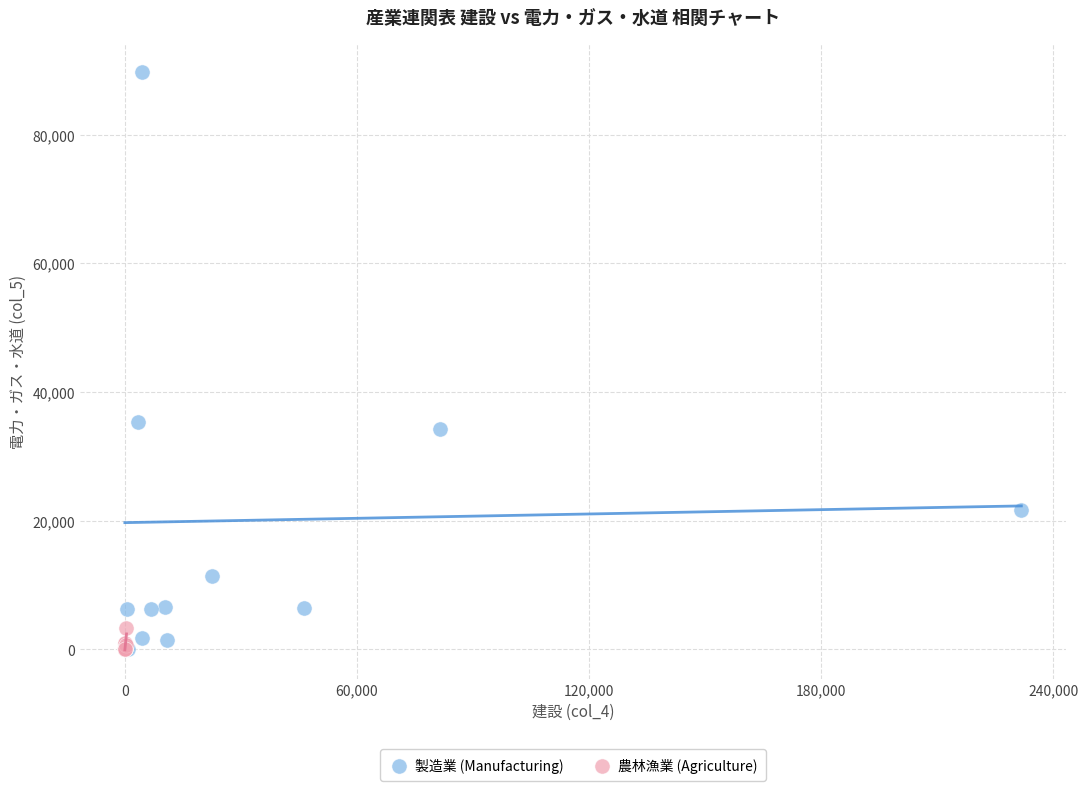

Which series reaches the maximum Y coordinate?

製造業 (Manufacturing)